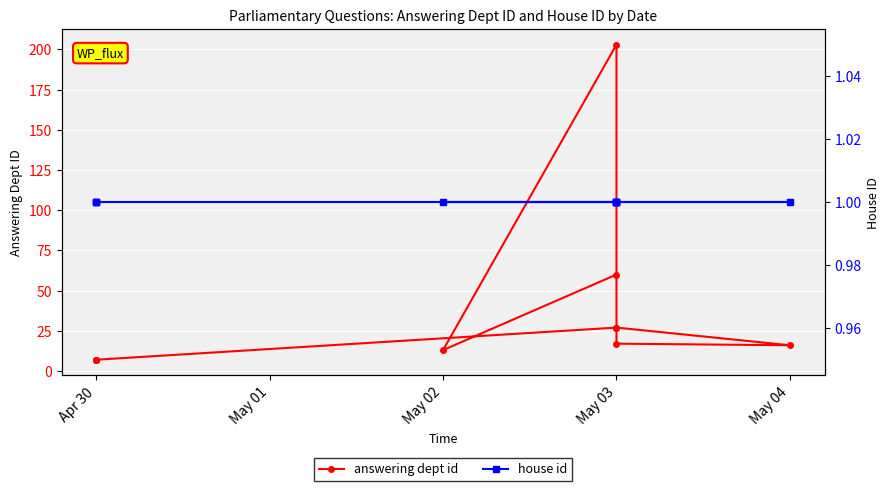

What are all the series names shown in the legend?

answering dept id, house id